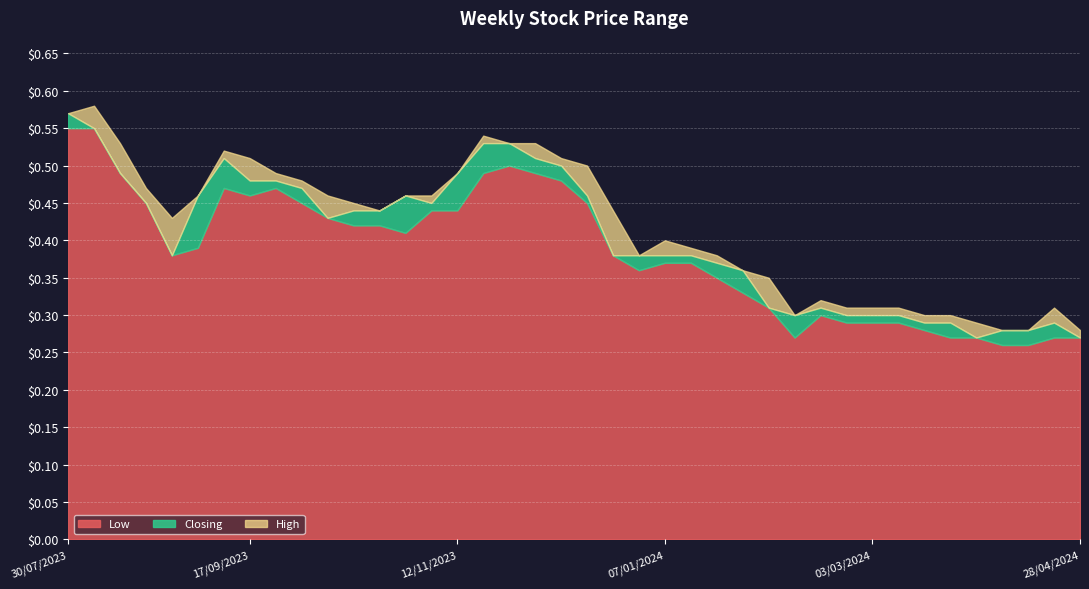

How many categories are shown in the chart?

40